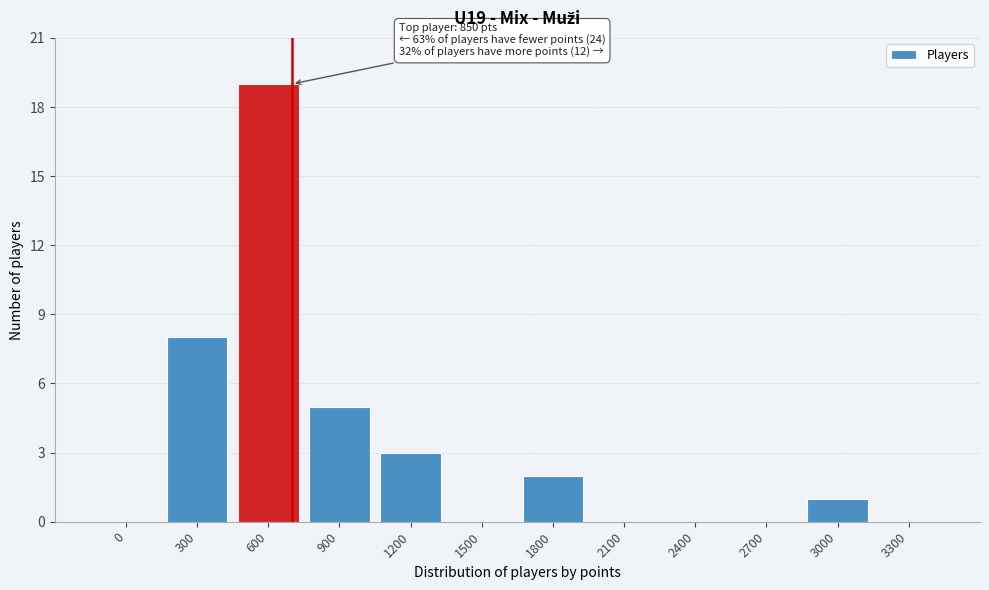

Reading right to left, transcribe all the data shown in this chart.

3300=0	3000=1	2700=0	2400=0	2100=0	1800=2	1500=0	1200=3	900=5	600=19	300=8	0=0